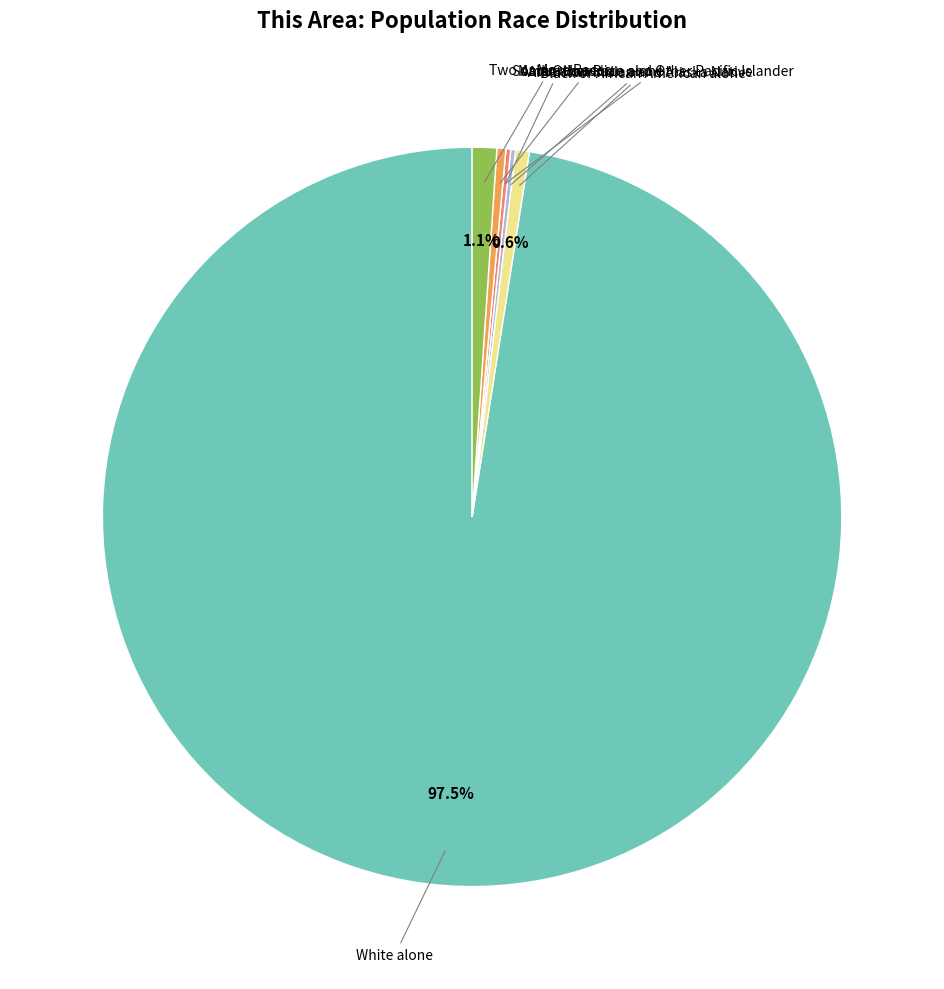

Is there a majority slice in this chart?

Yes